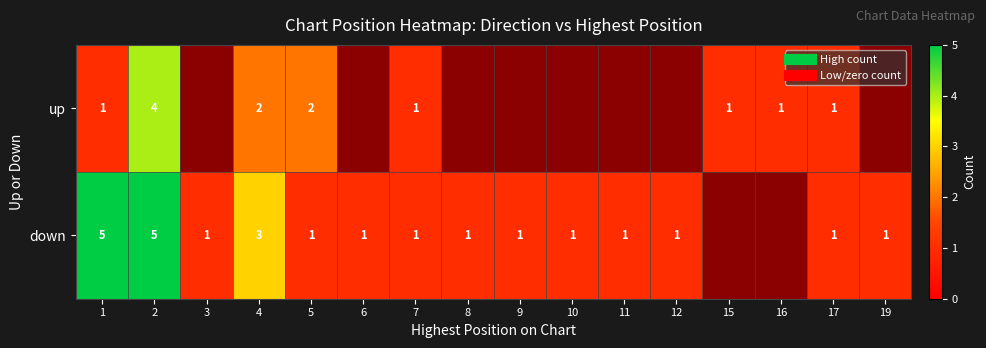

How many categories are shown in the chart?

16